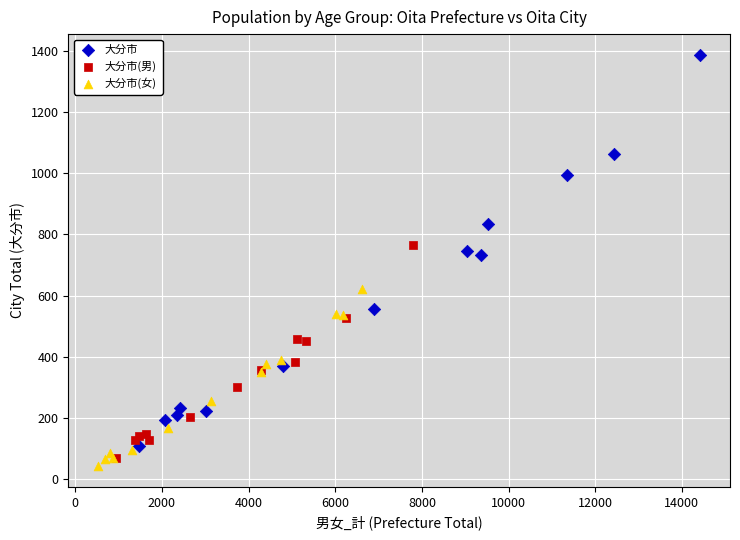

Which series reaches the maximum Y coordinate?

大分市